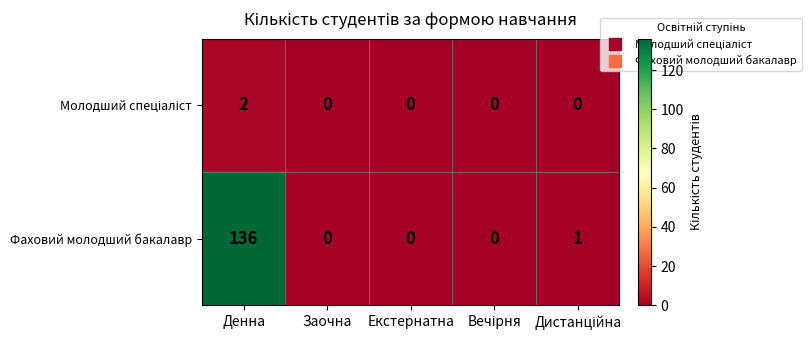

What is the average value of the Фаховий молодший бакалавр series?

27